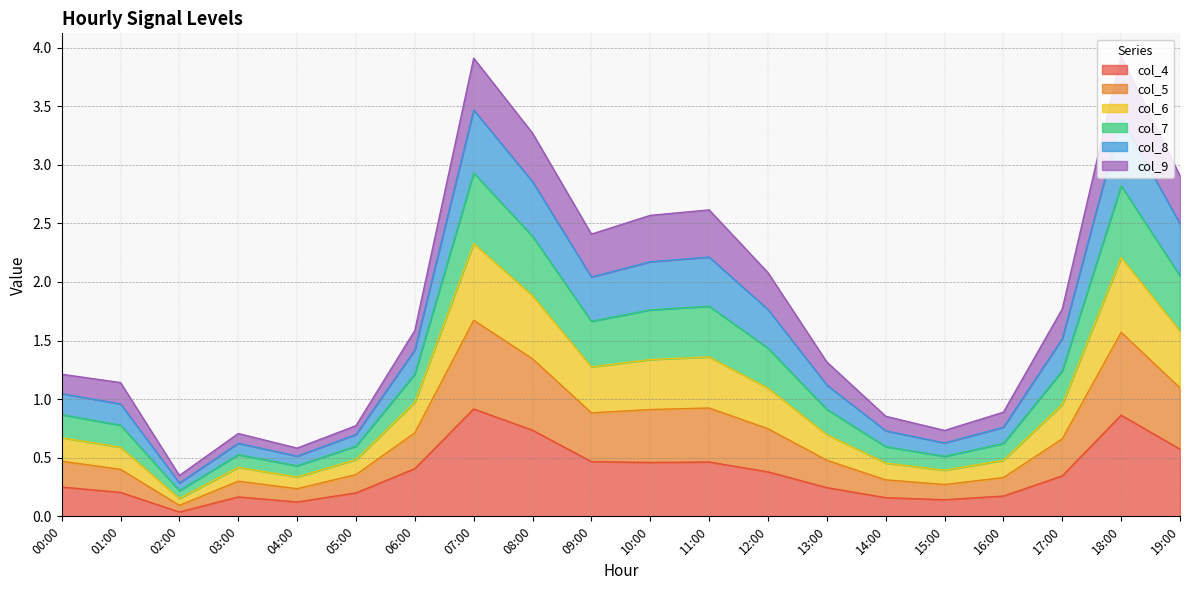

True or false: col_5 and col_4 intersect in this chart.

False